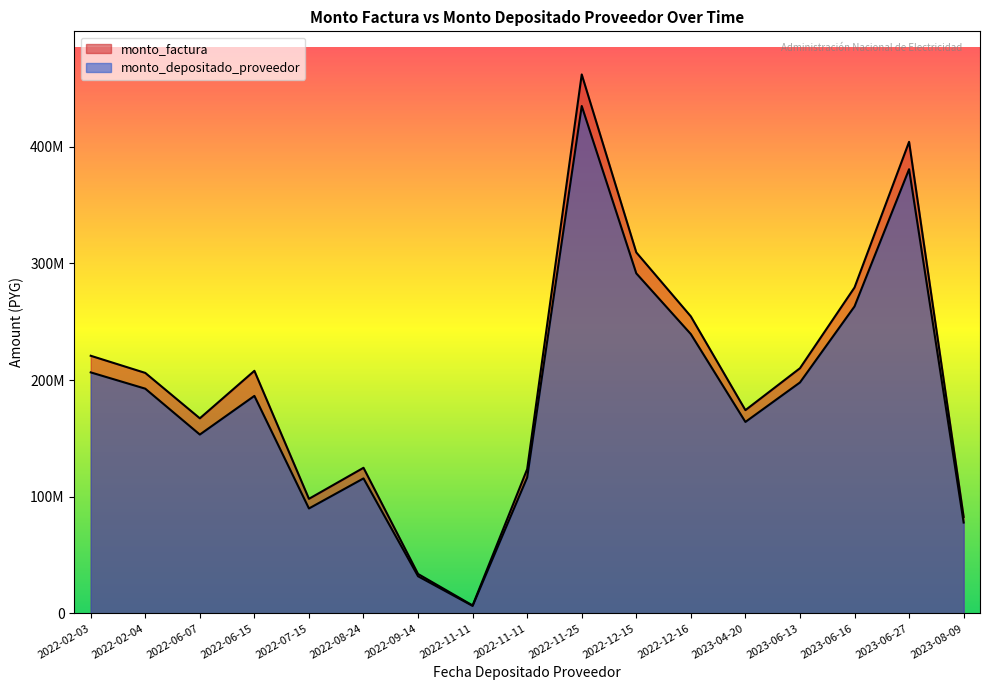

What is the average value of the monto_factura series?

198022249